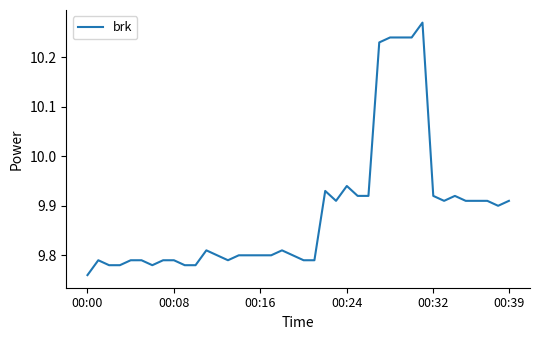

How many lines are shown in the chart?

1